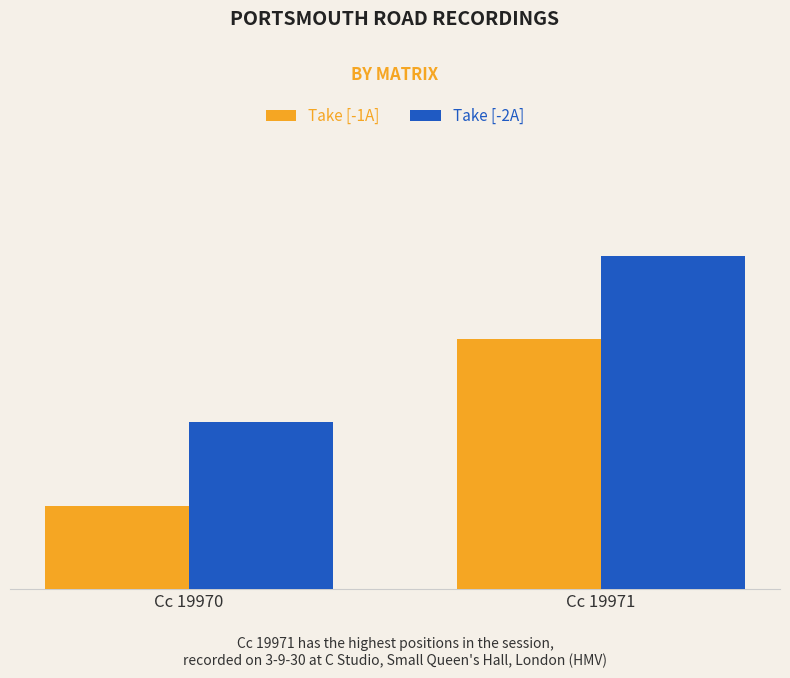

Does the chart contain any negative values?

No